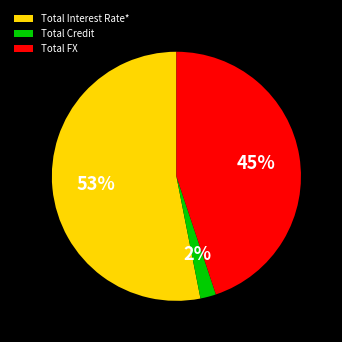

How many segments does this pie chart have?

3